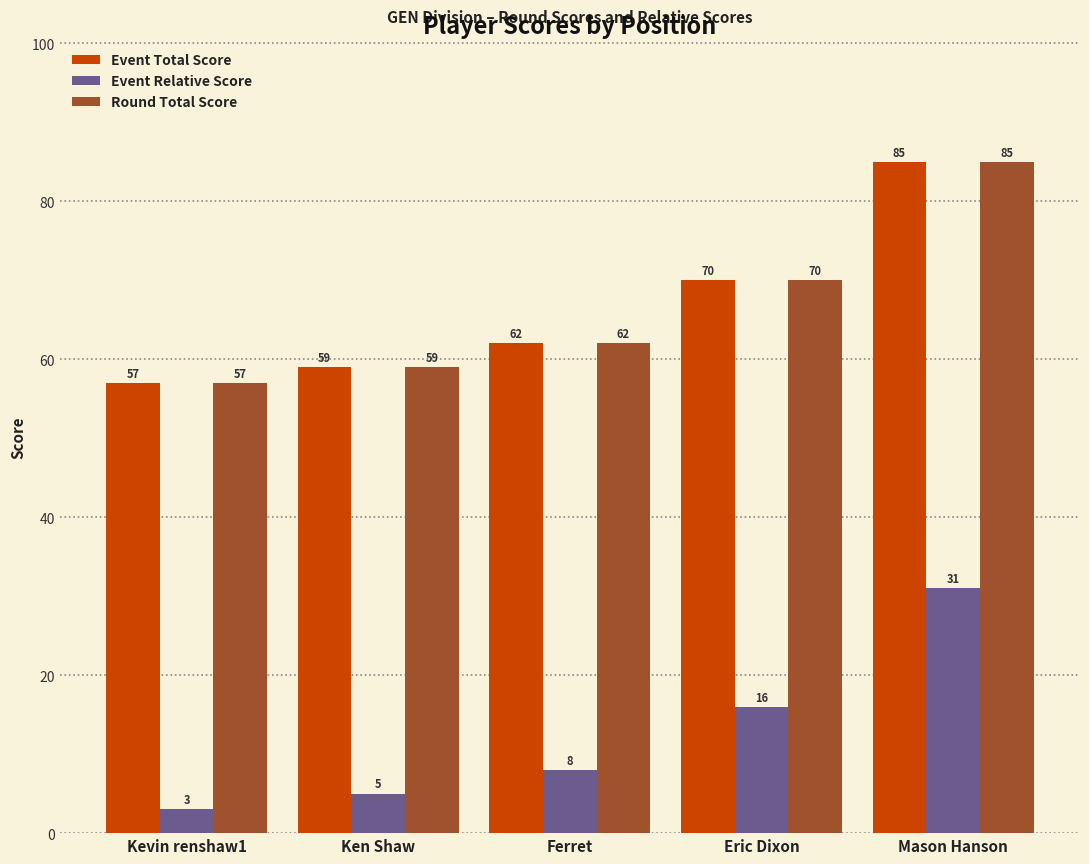

At which label is Round Total Score closest to 71?

Eric Dixon